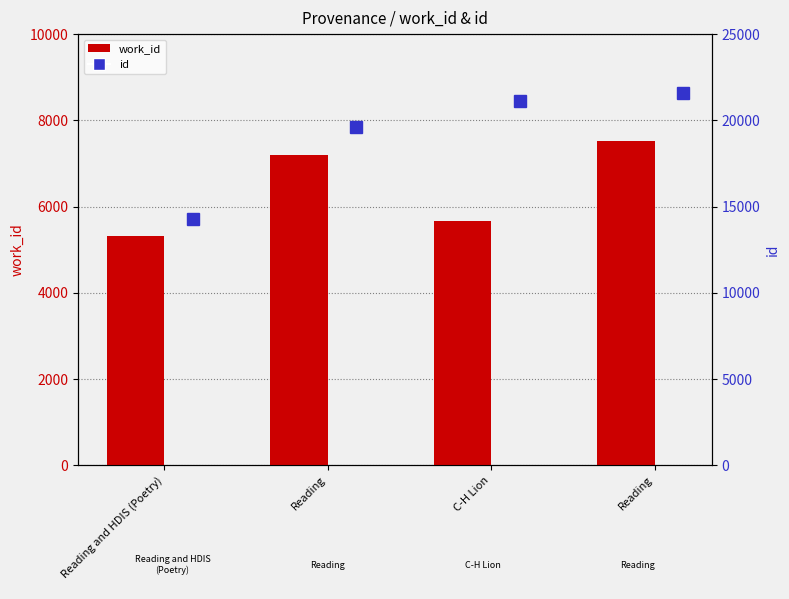

Which category has the highest value in the work_id series?

Reading